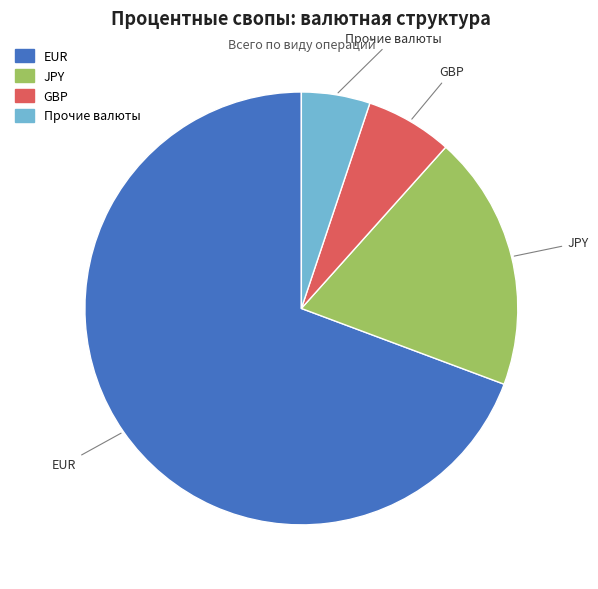

Is the sum of Прочие валюты and GBP greater than half?

No